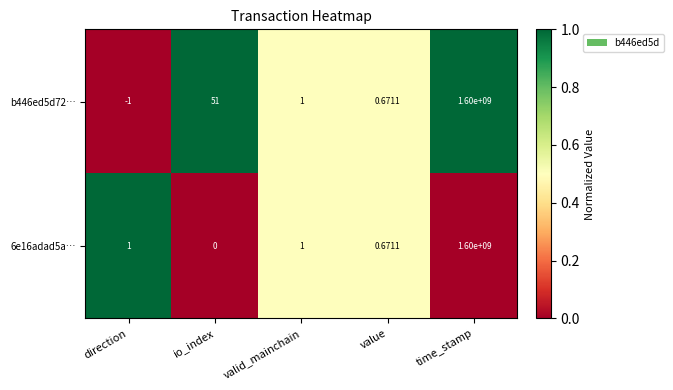

Which category has the lowest value in the 6e16adad5a… series?

io_index